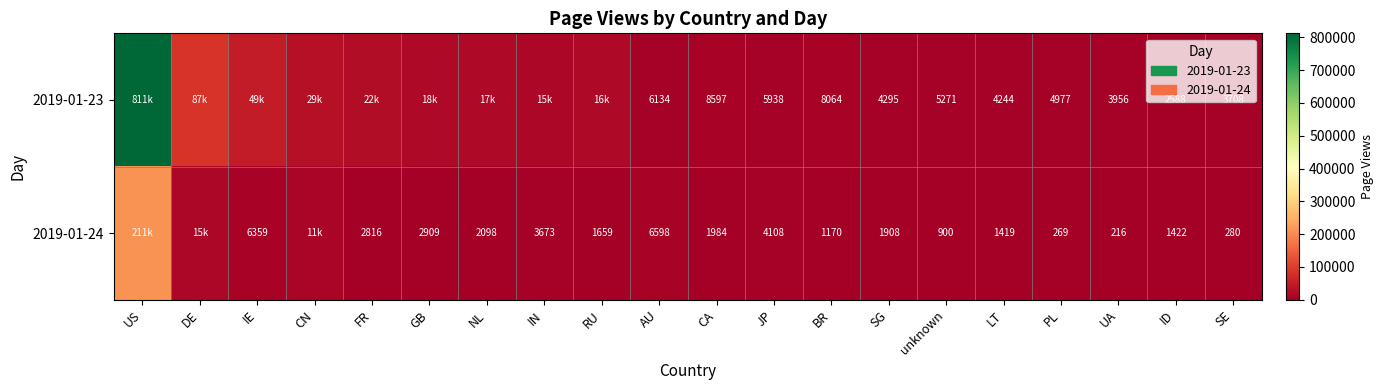

Which category has the lowest value across all series?

UA